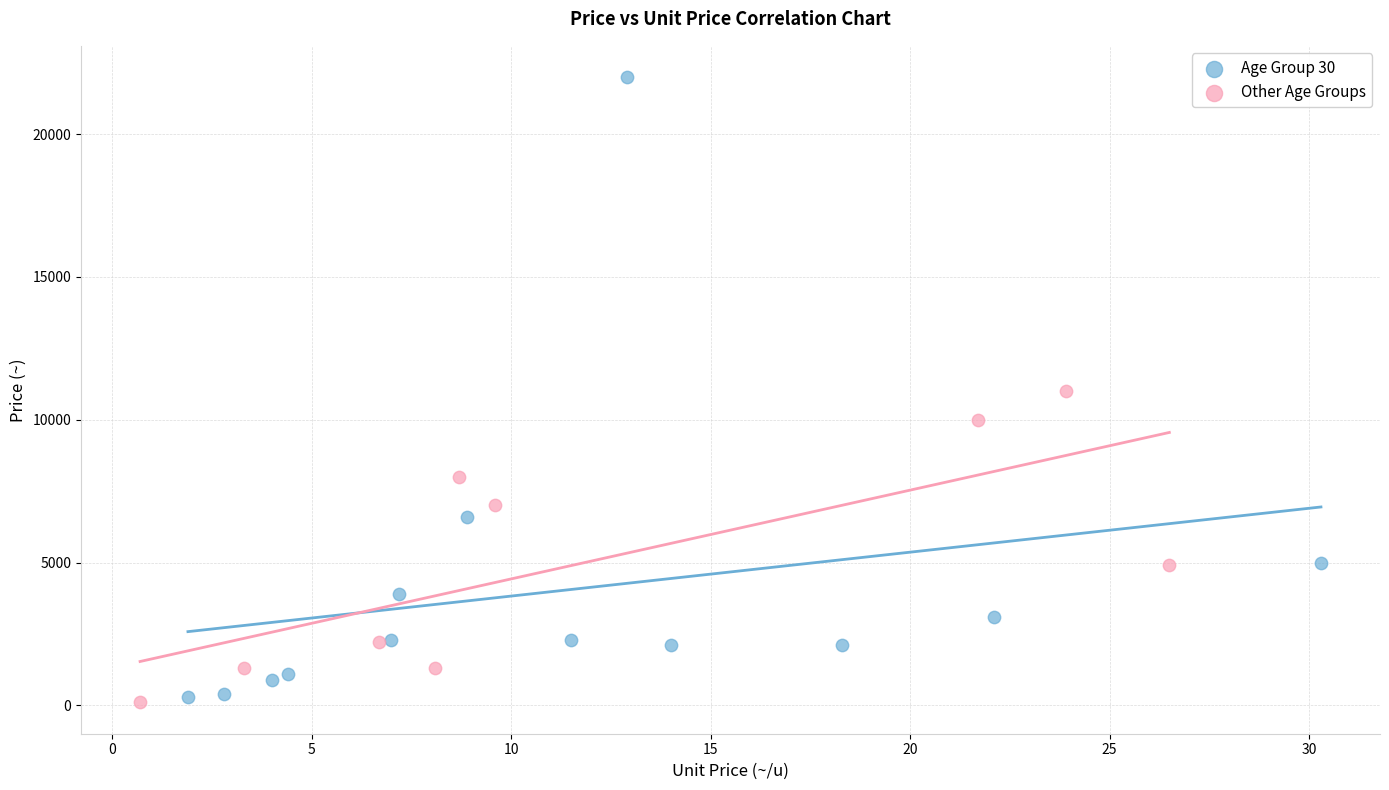

Which series contains the highest Y value?

Age Group 30